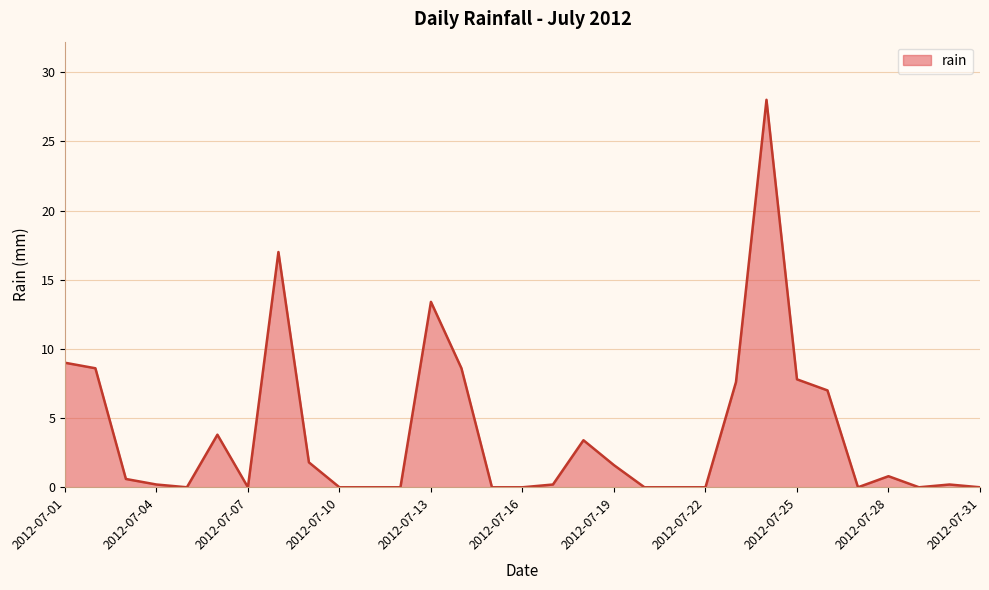

What is the maximum value shown in the chart?

28.0